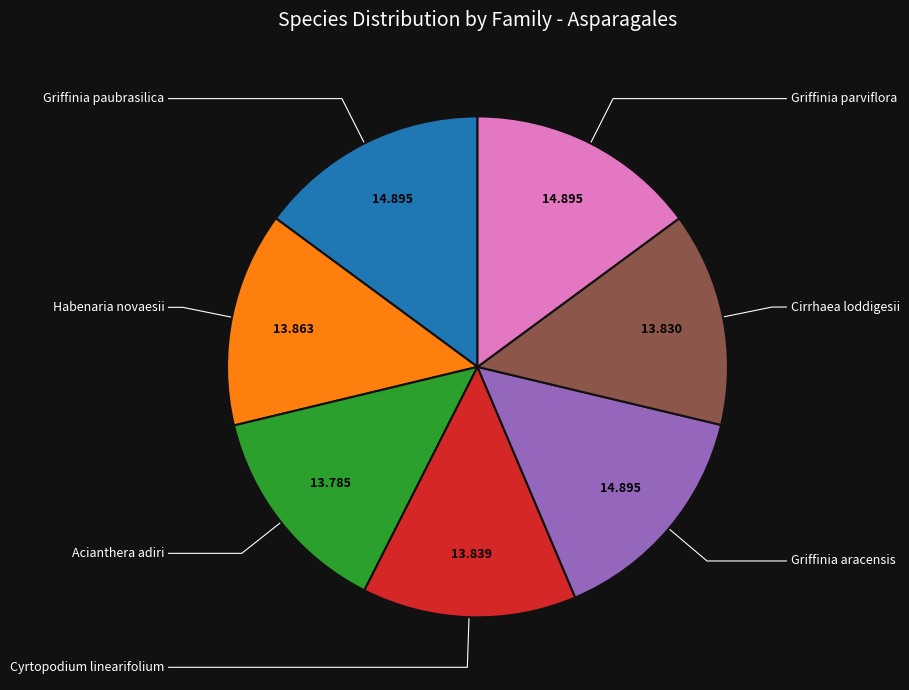

Does any single category account for the majority?

No